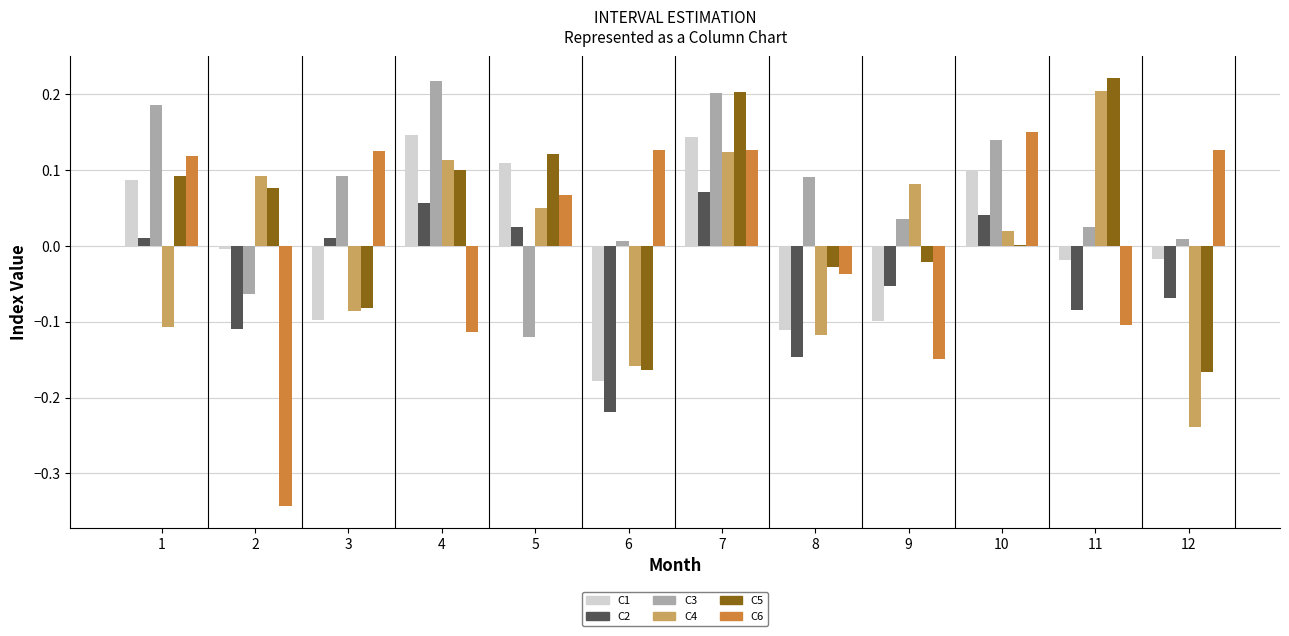

The value of C4 at 3 is -0.1. True or false?

True